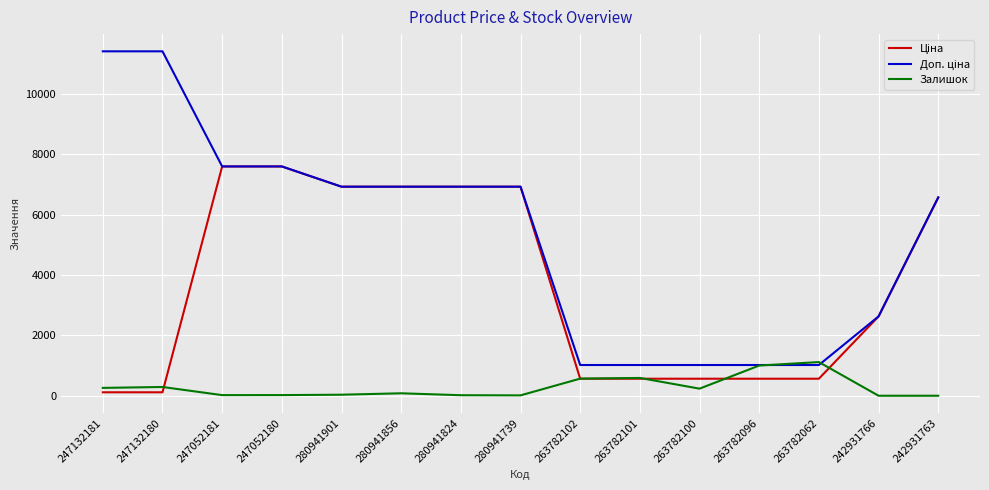

How many lines are shown in the chart?

3